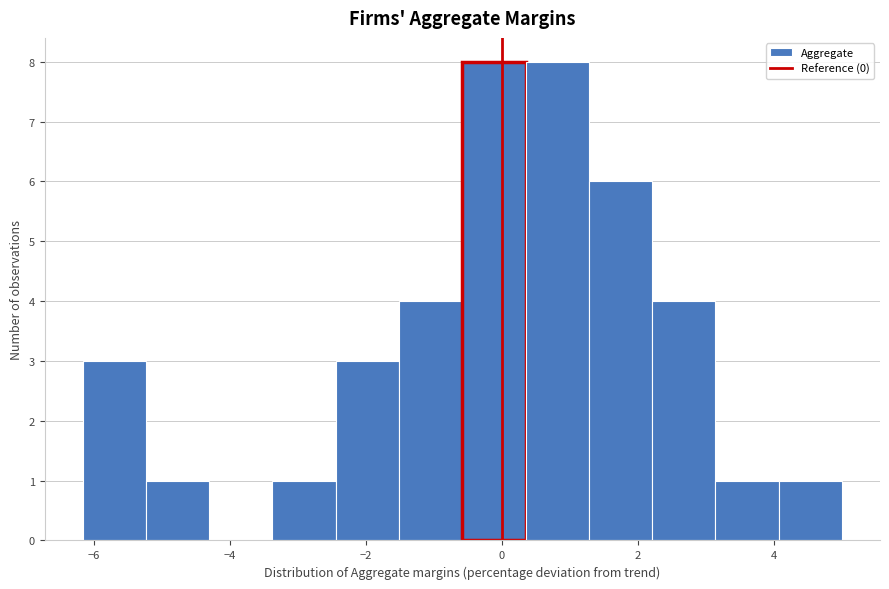

Reading left to right, list every bar in this chart as the range it spans on the x-axis followed by its height. Neither the bar edges nor the heights are printed on the chart, so give them approximately, as read against the axes.

-6.2 to -5.2: 3
-5.2 to -4.4: 1
-4.4 to -3.4: 0
-3.4 to -2.4: 1
-2.4 to -1.6: 3
-1.6 to -0.6: 4
-0.6 to 0.4: 8
0.4 to 1.2: 8
1.2 to 2.2: 6
2.2 to 3.2: 4
3.2 to 4.0: 1
4.0 to 5.0: 1